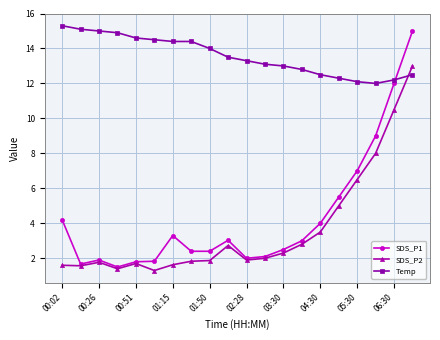

Which series has the largest total across all categories?

Temp